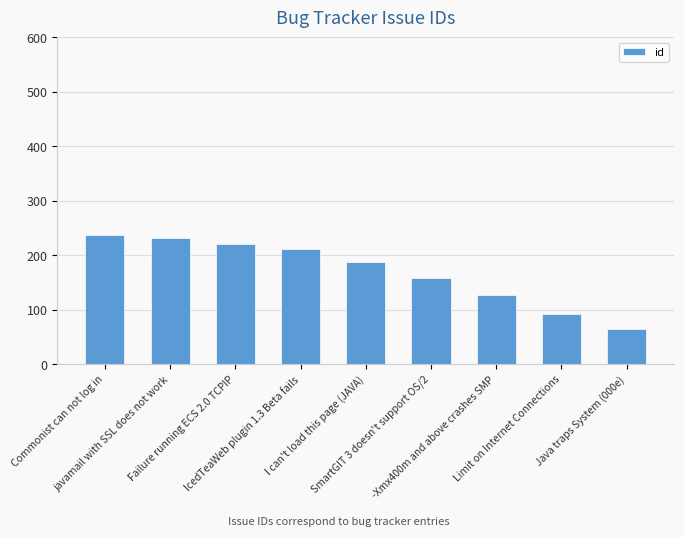

What is the difference between the maximum and minimum values?

173